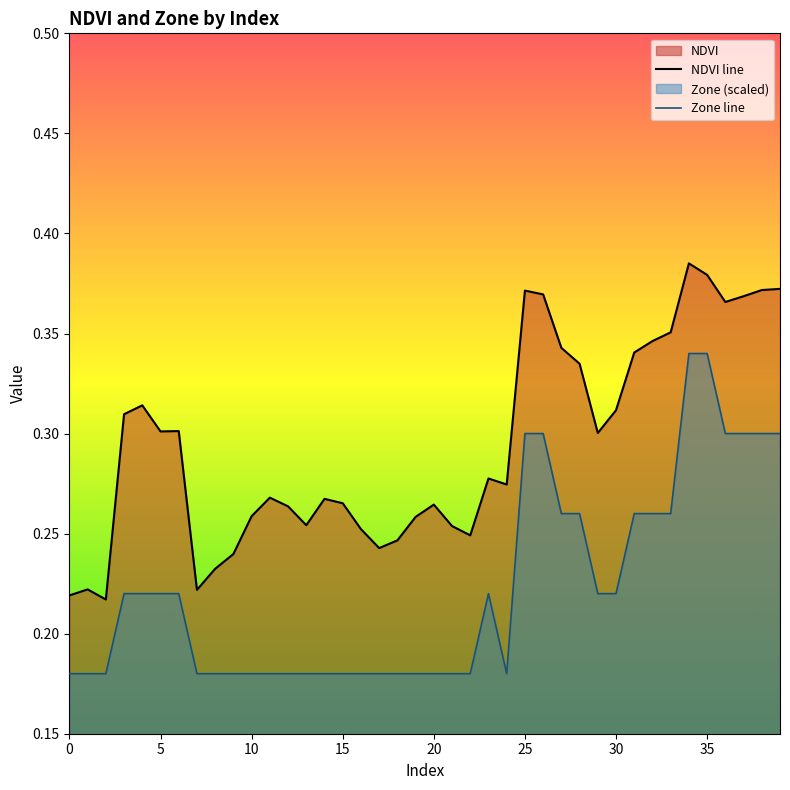

Rank the series by their maximum value, from highest to lowest.

NDVI line, Zone line